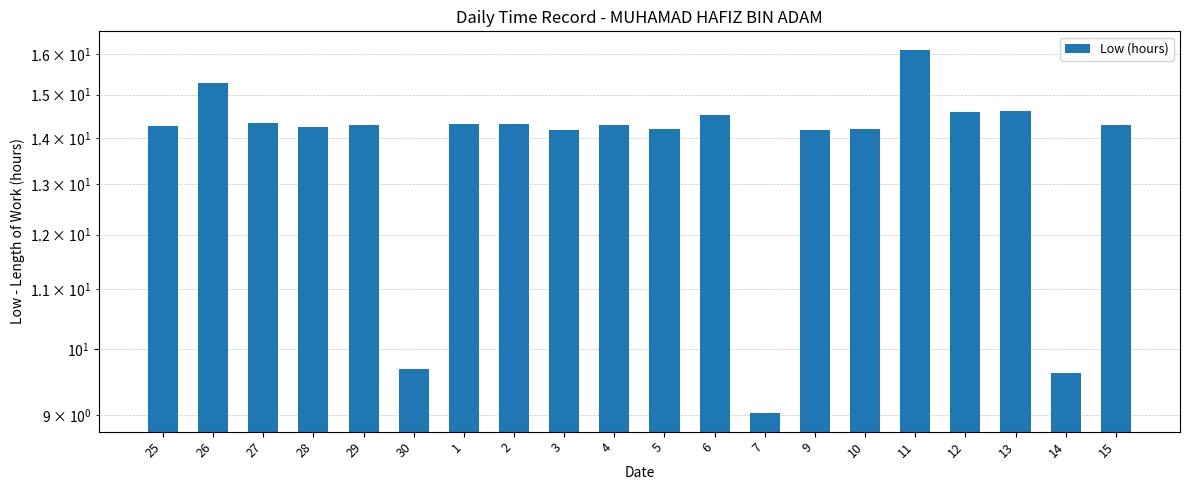

Where is the data nearest to the value 12?

9